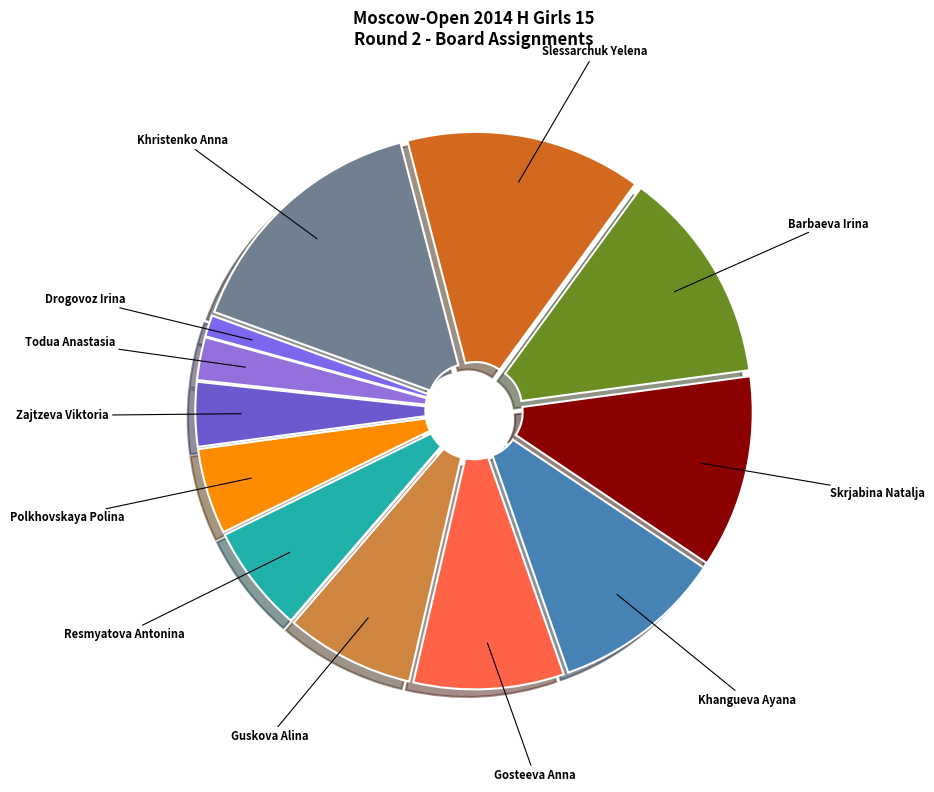

What is the ratio of the value at Barbaeva Irina to the value at Drogovoz Irina?

10.0